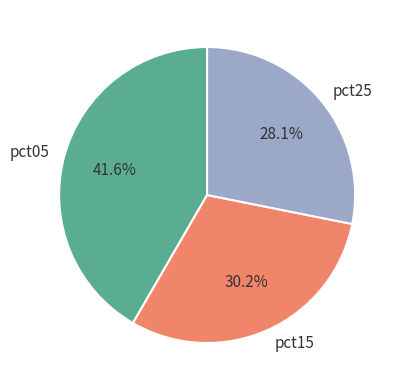

Rank the categories by value from highest to lowest.

pct05, pct15, pct25